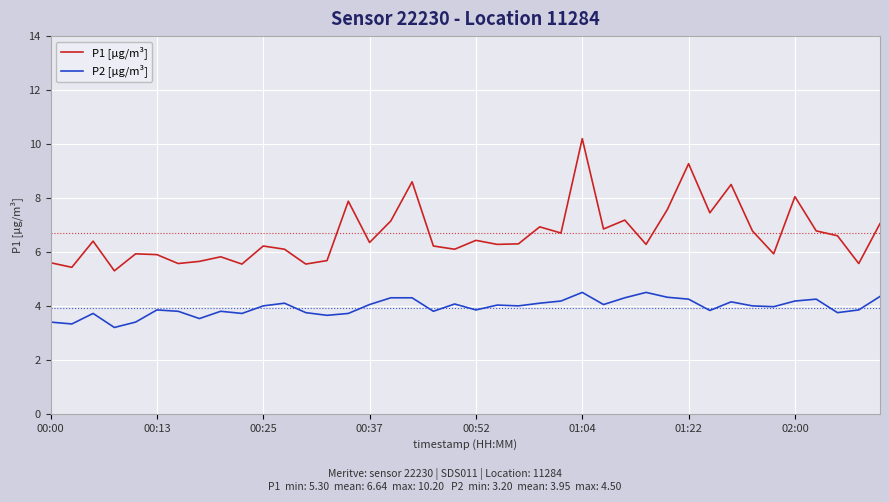

Does the chart display data point markers on the line(s)?

No